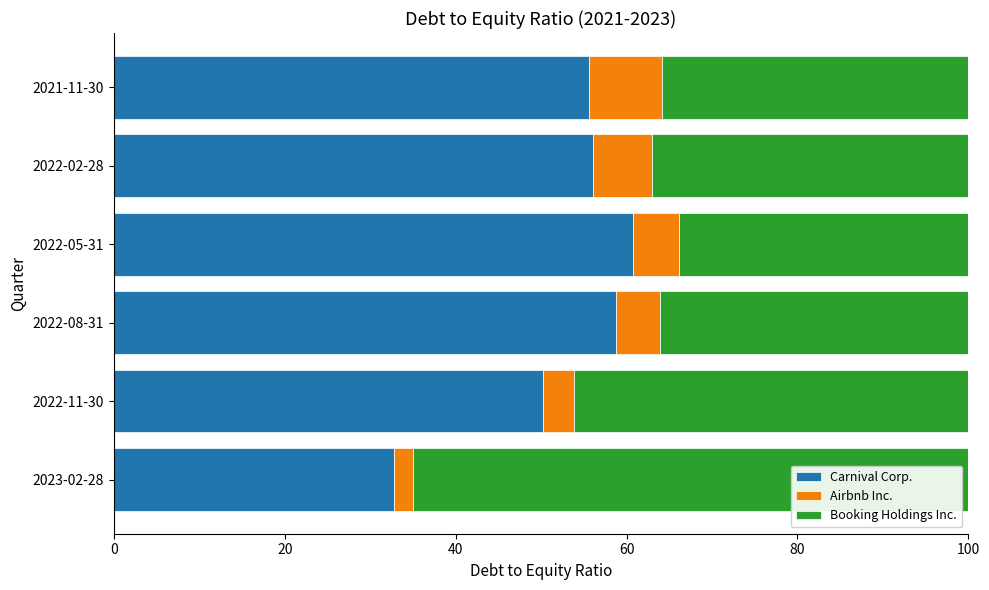

How many data points in Carnival Corp. are less than 56?

3